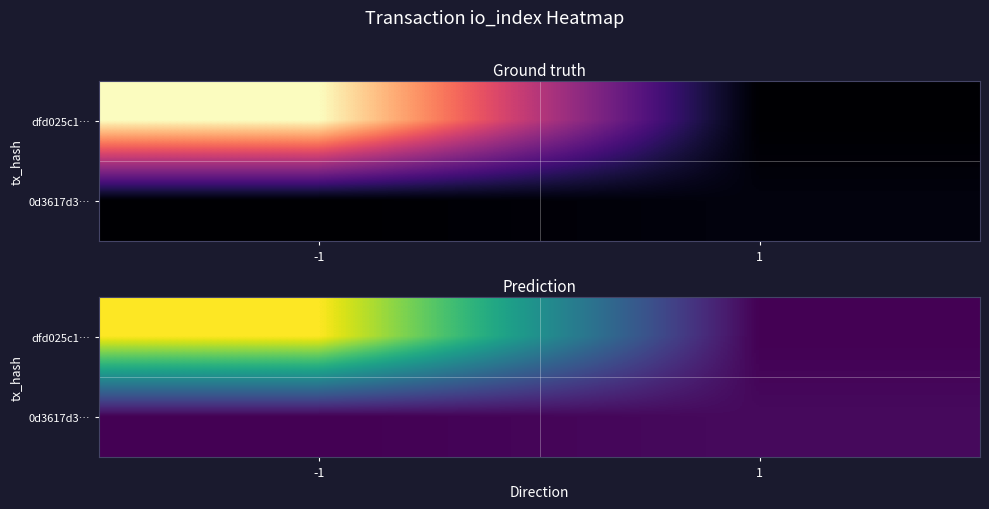

What is the sum of the dfd025c1… values at -1 and 1?

338